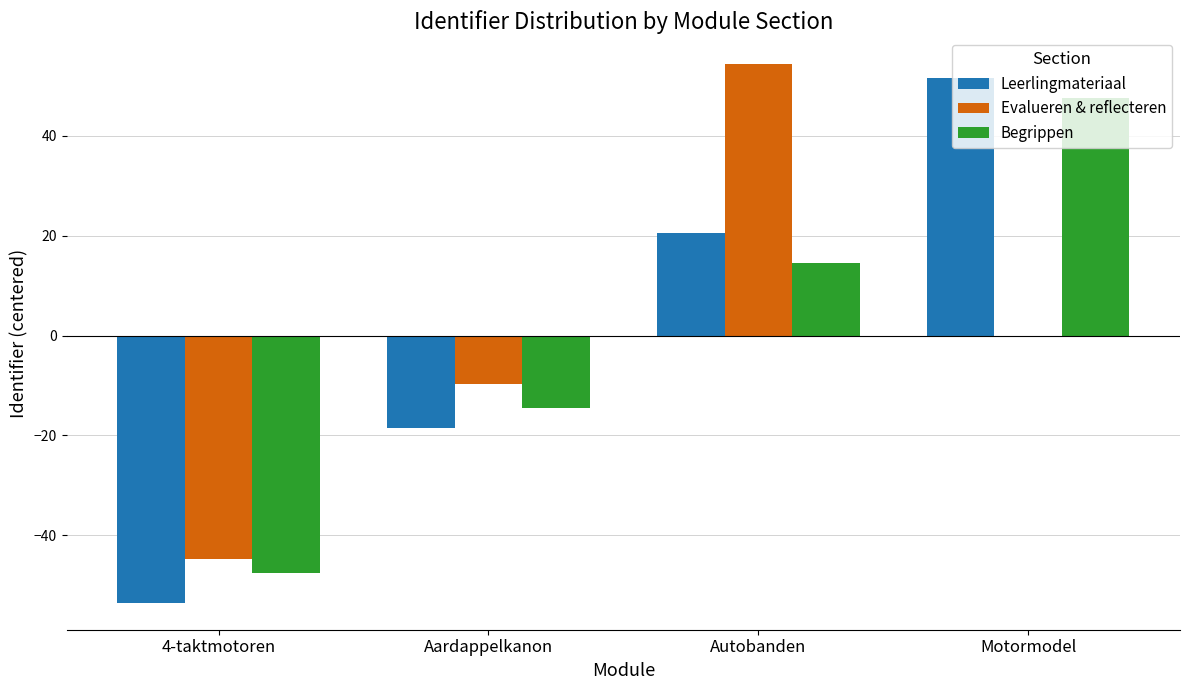

Is the value of Begrippen at Aardappelkanon greater than the value of Evalueren & reflecteren at 4-taktmotoren?

Yes